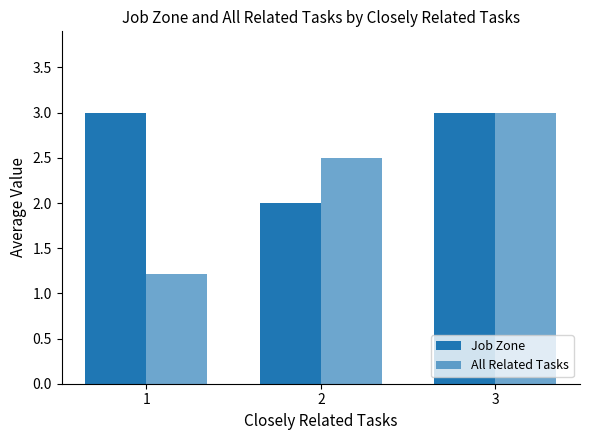

How many bars are there in each group?

2